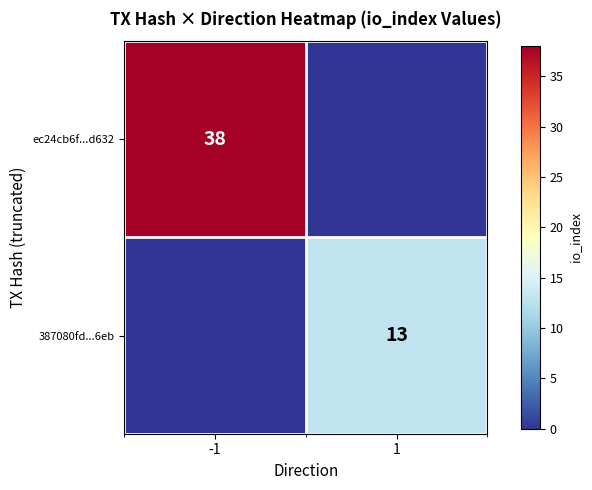

The value of 387080fd...6eb at 1 is 13. True or false?

True